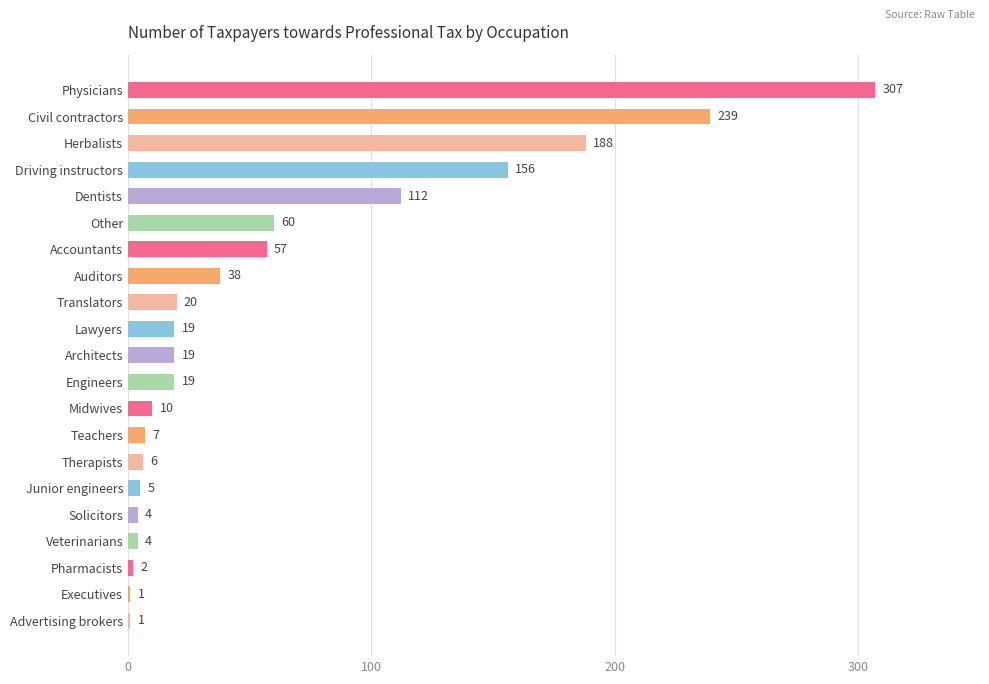

What is the change in value from Civil contractors to Engineers?

-220